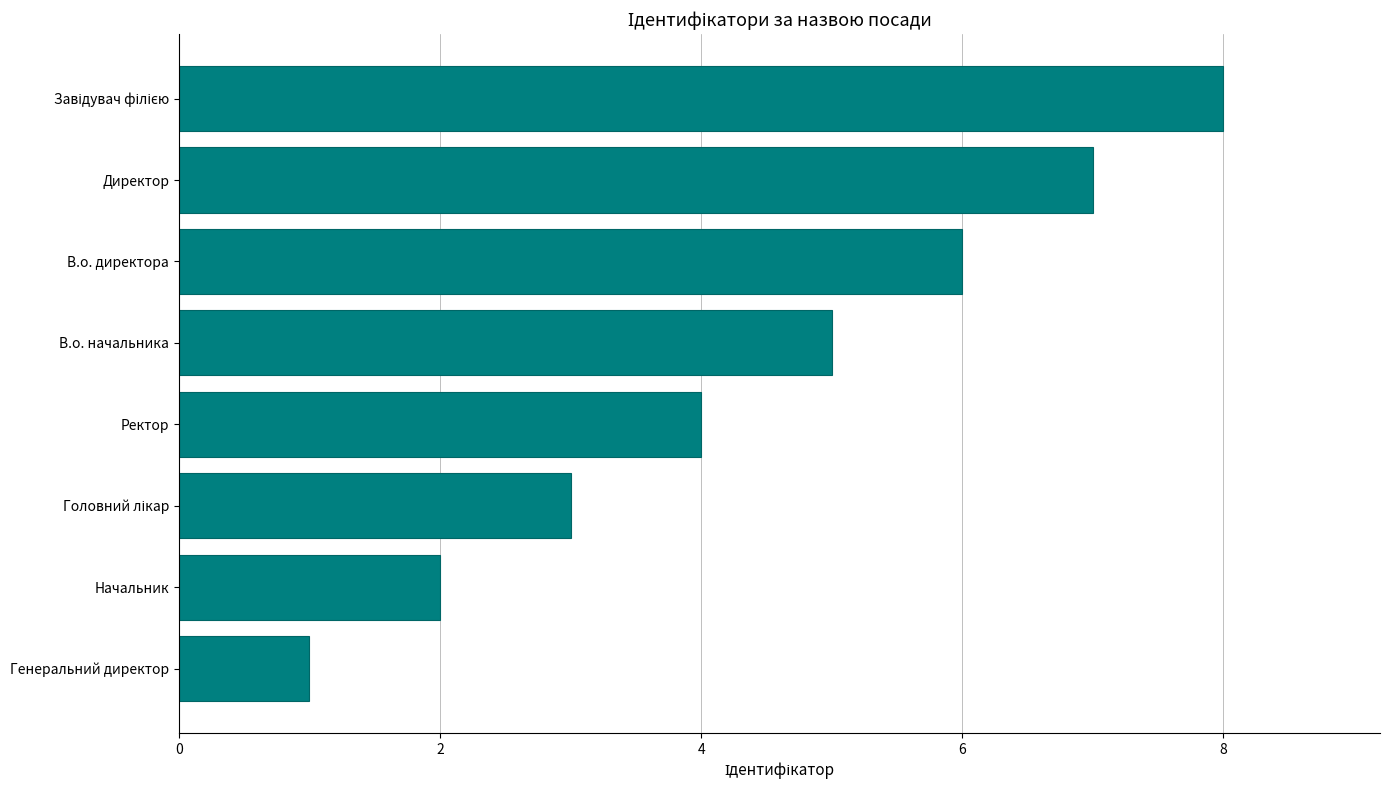

What is the difference between the maximum and minimum values?

7